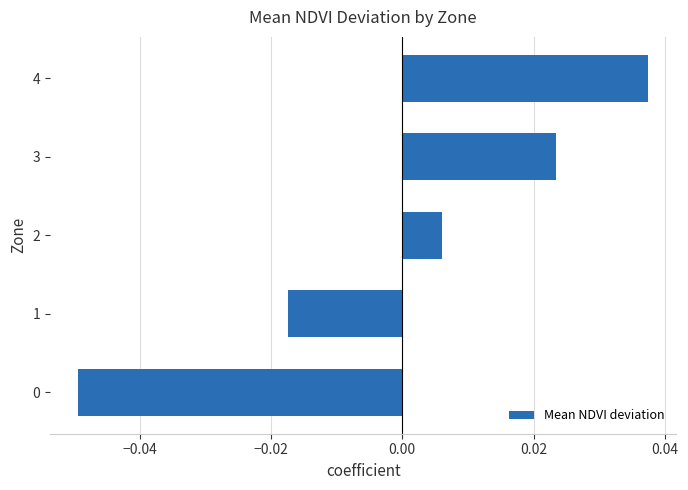

Between 3 and 4, which is larger?

4